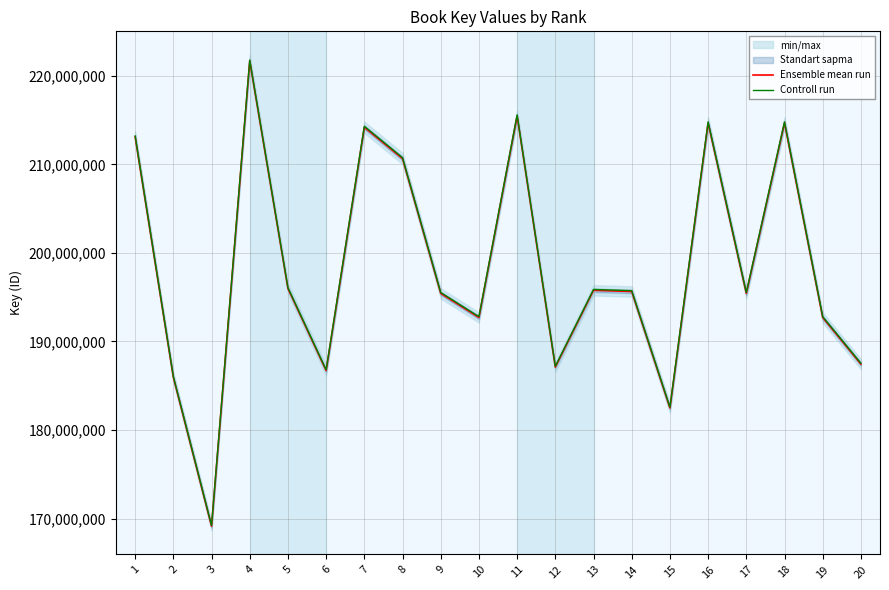

How many data points does each series have?

20